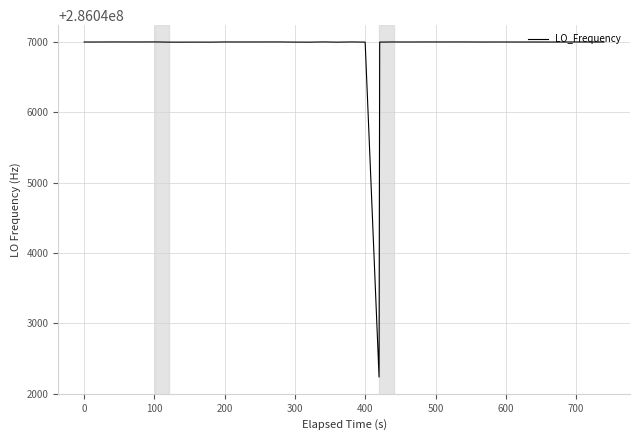

What is the difference between the maximum and minimum values?

4764.3